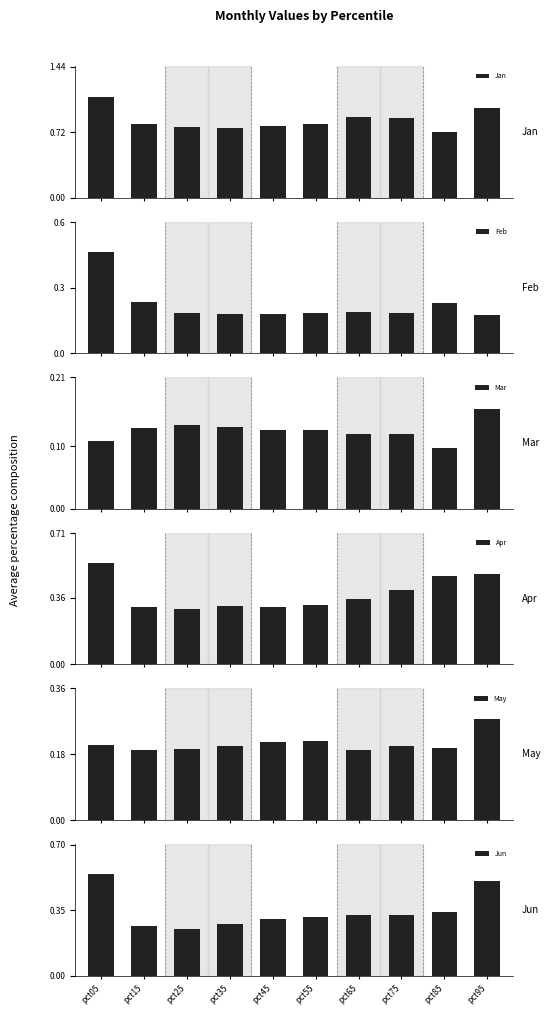

Which label corresponds to the smallest value in the chart?

pct85